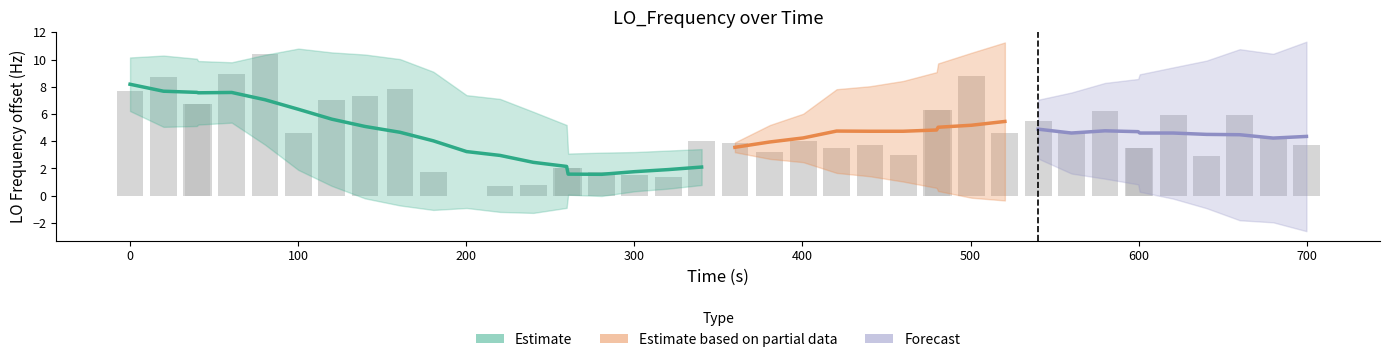

What is the difference between the maximum and second lowest values?

9.7